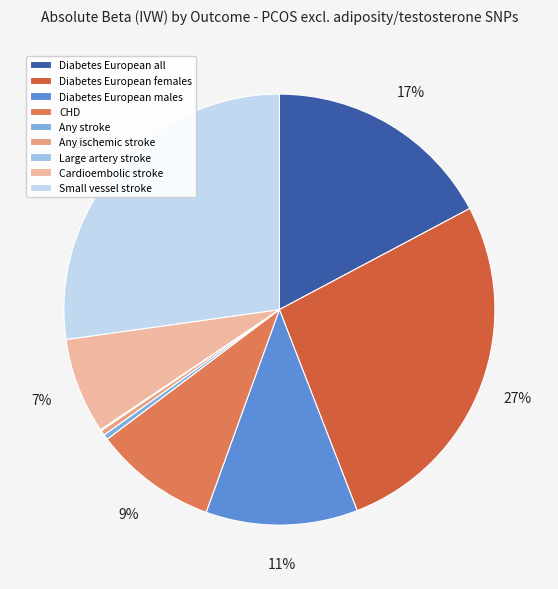

Is the sum of Any ischemic stroke and Any stroke greater than half?

No